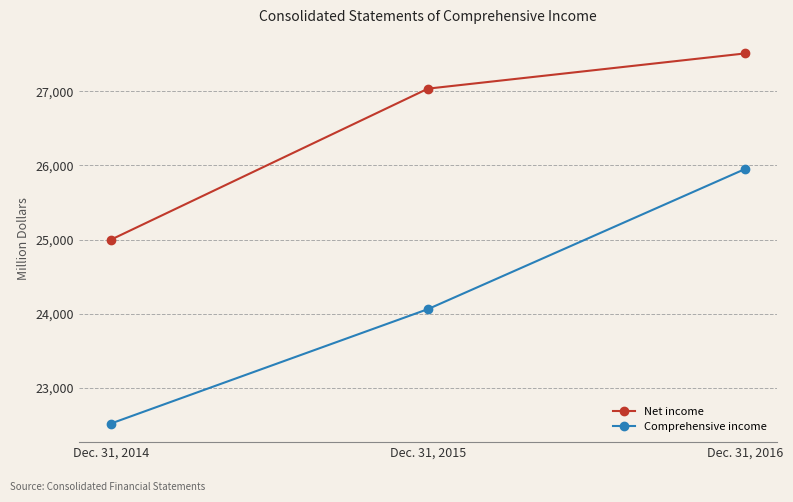

The Comprehensive income series shows 13887 at Dec. 31, 2015. True or false?

False